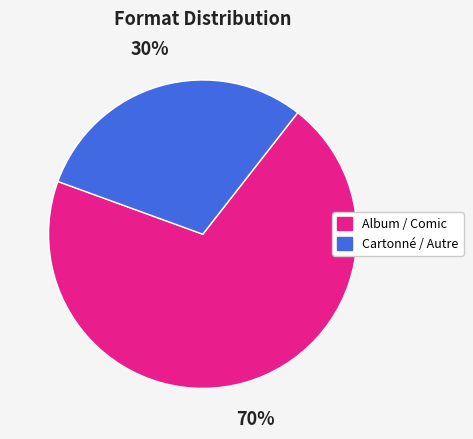

To the nearest percent, what is the difference between the largest and smallest slice percentages?

40%